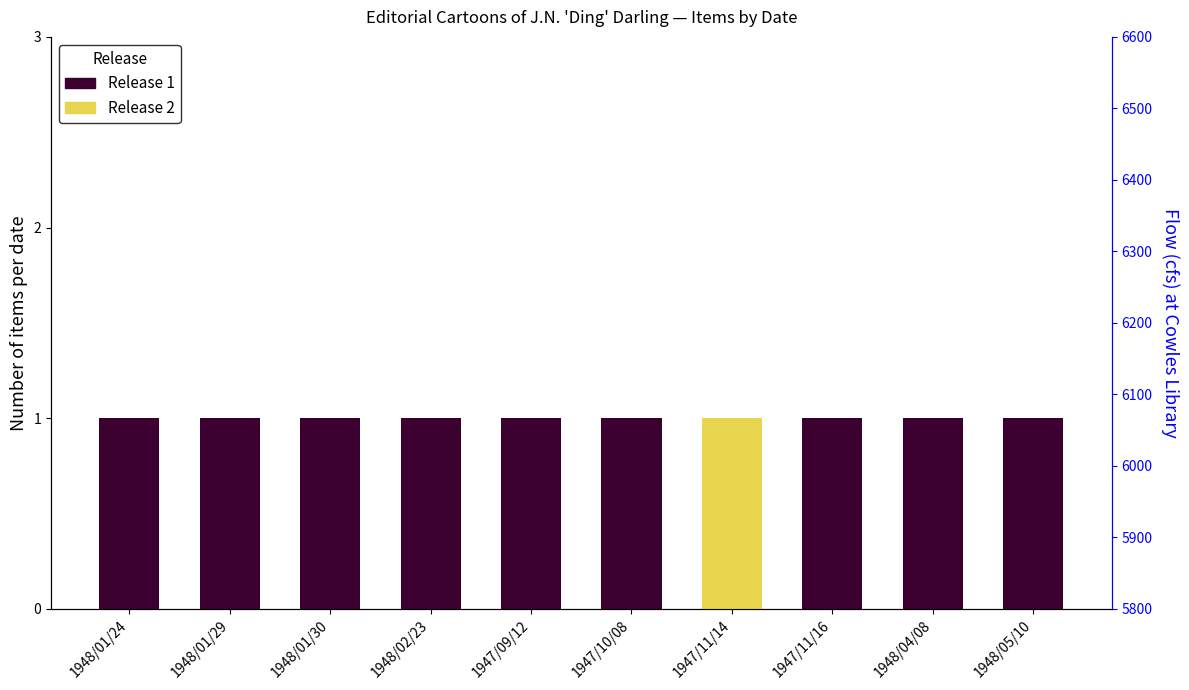

Reading left to right, transcribe all the data shown in this chart.

Release 1: 1948/01/24=1	1948/01/29=1	1948/01/30=1	1948/02/23=1	1947/09/12=1	1947/10/08=1	1947/11/14=0	1947/11/16=1	1948/04/08=1	1948/05/10=1
Release 2: 1948/01/24=0	1948/01/29=0	1948/01/30=0	1948/02/23=0	1947/09/12=0	1947/10/08=0	1947/11/14=1	1947/11/16=0	1948/04/08=0	1948/05/10=0